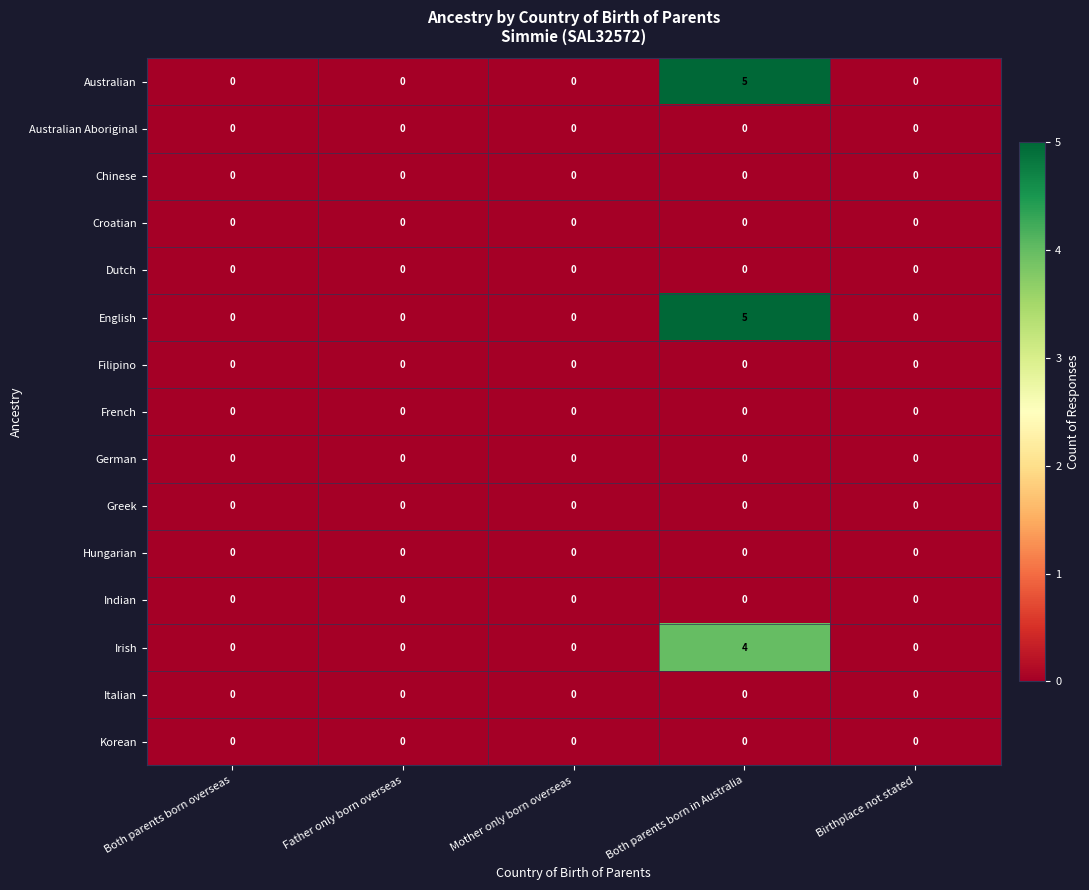

What is the greatest value displayed?

5